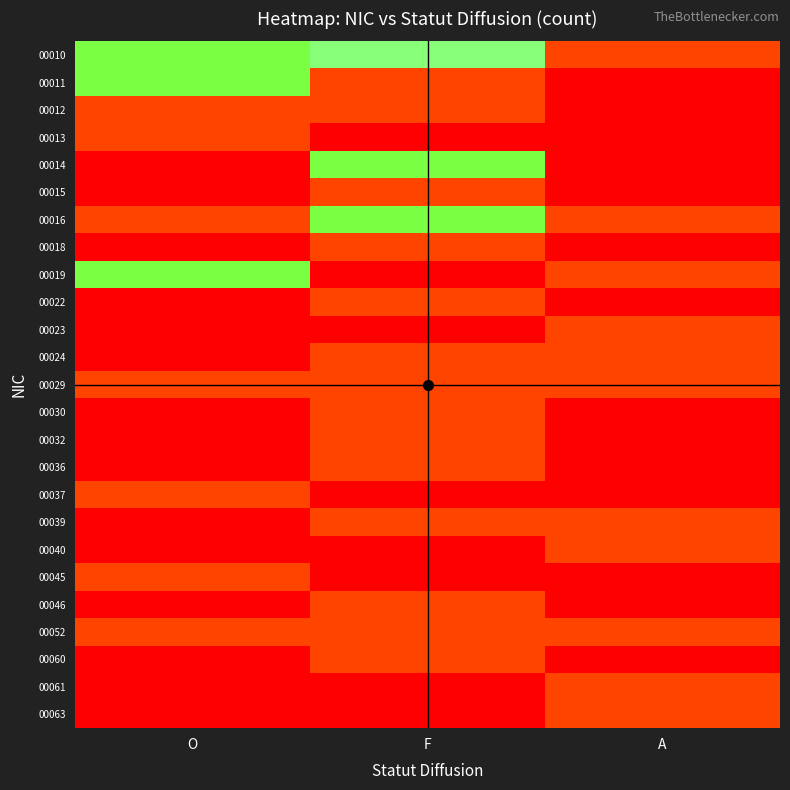

What is the total value across all series at F?

24